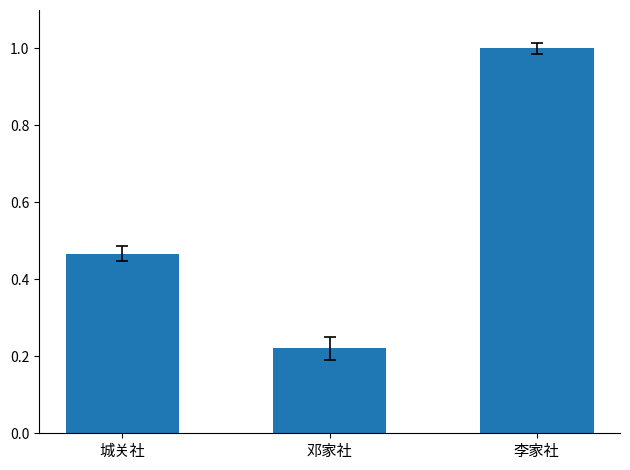

What is the average value?

0.6